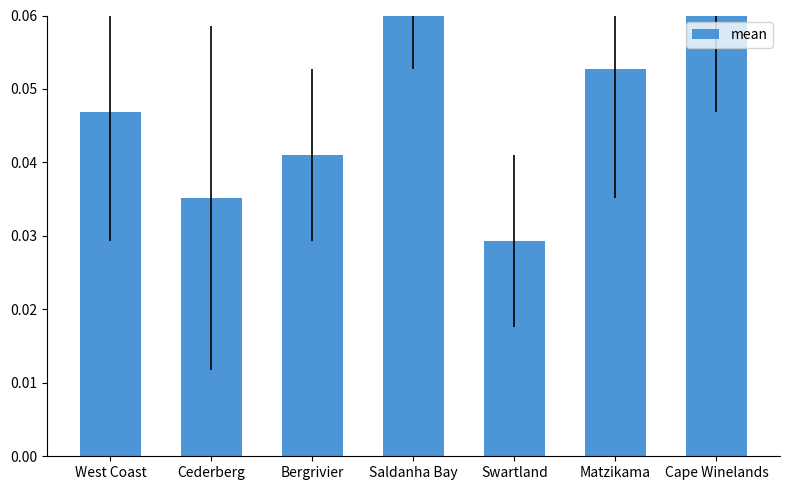

What position from the right is West Coast?

7